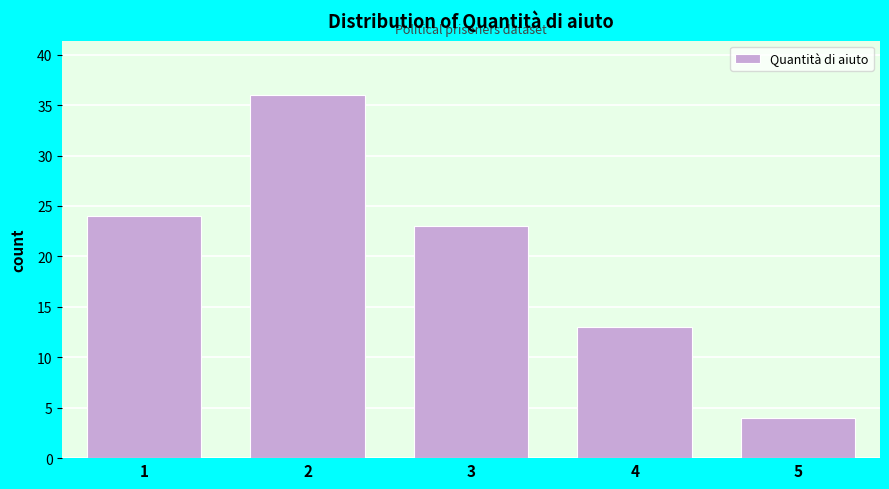

Reading right to left, list all the values displayed in this chart.

4	13	23	36	24